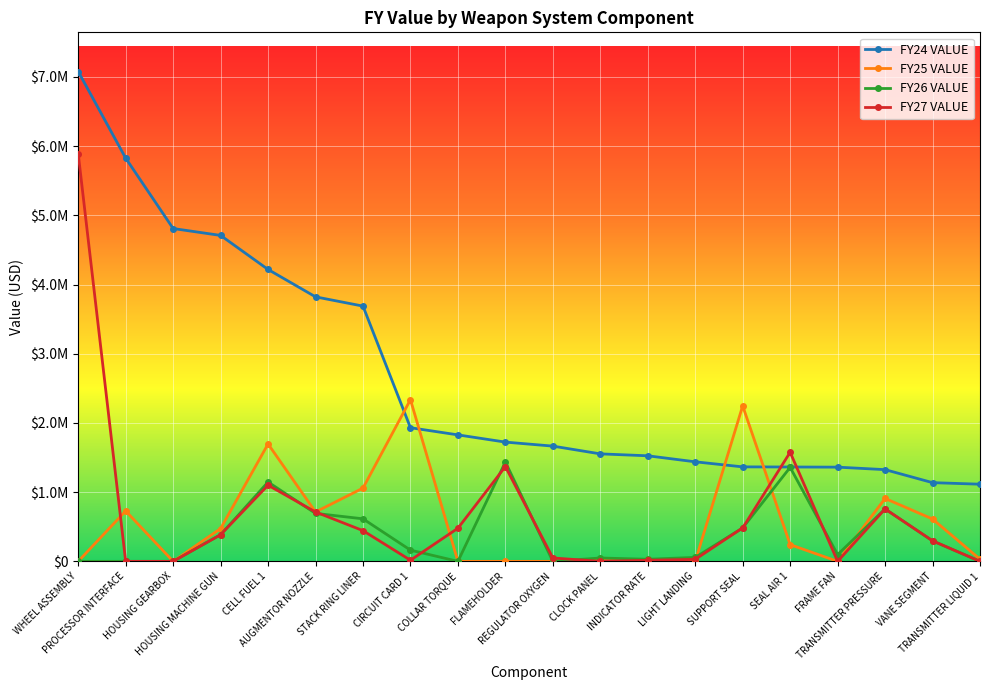

Does the chart have visible grid lines?

Yes